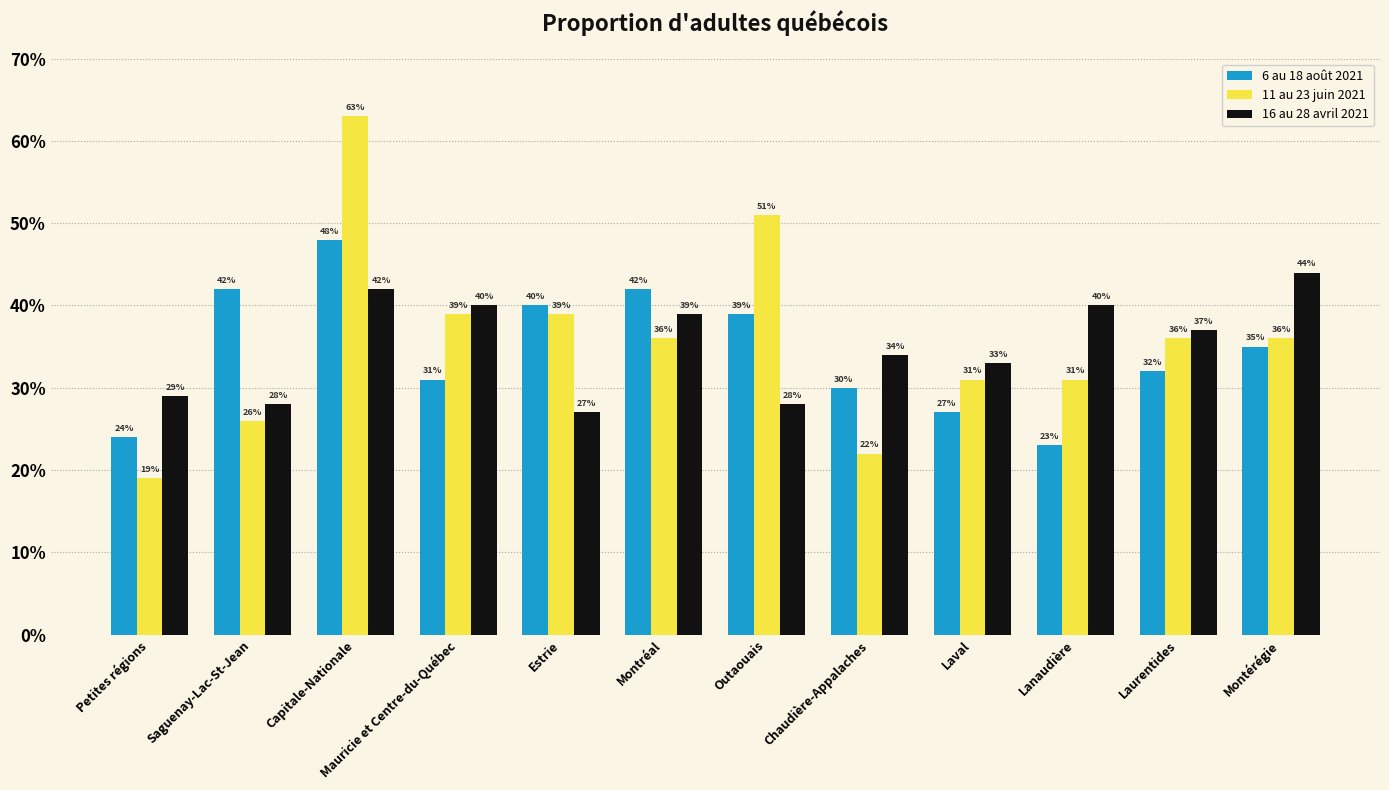

Are the bars horizontal?

No